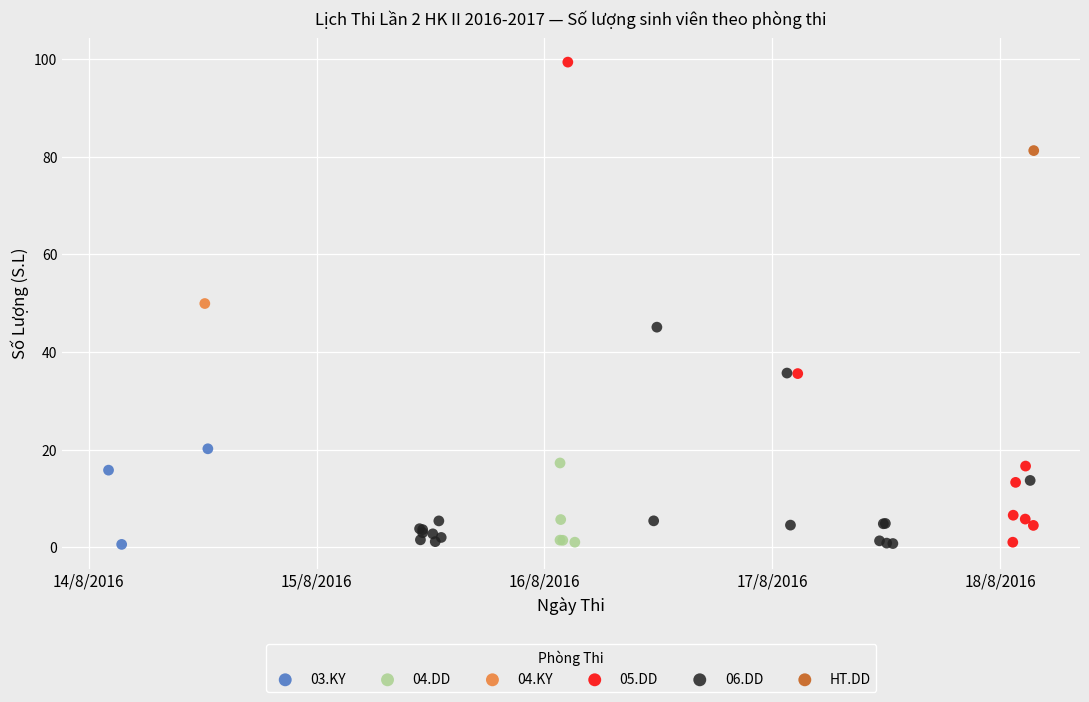

What are all the series names shown in the legend?

03.KY, 04.DD, 04.KY, 05.DD, 06.DD, HT.DD